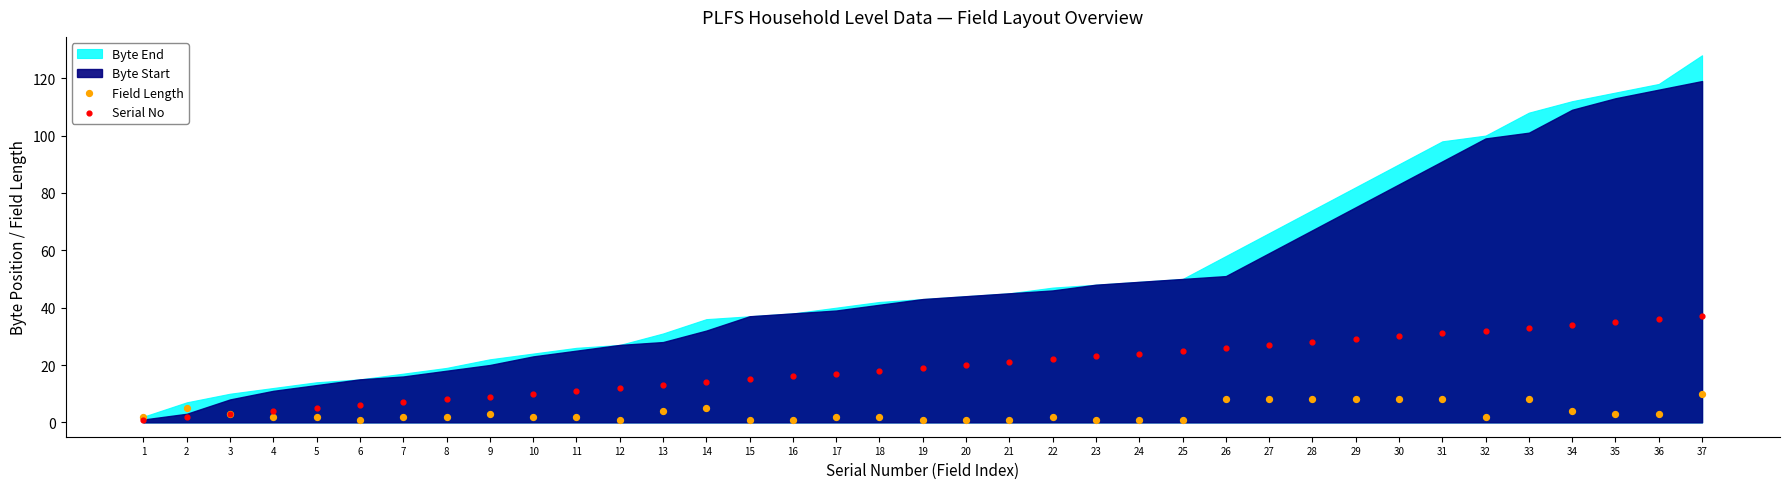

Which series contains the highest Y value?

Serial No